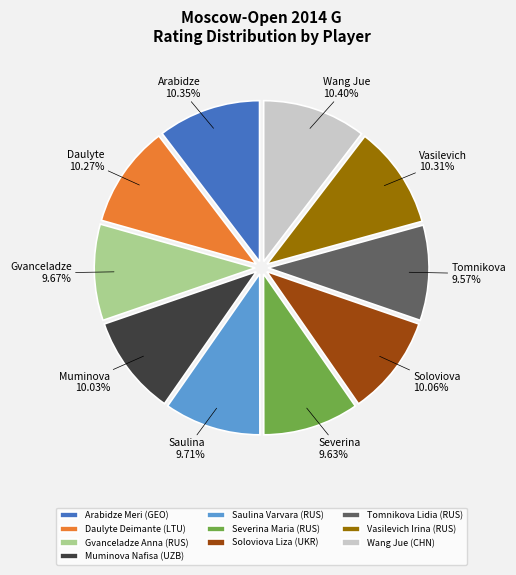

What is the ratio of the value at Gvanceladze Anna (RUS) to the value at Severina Maria (RUS)?

1.0